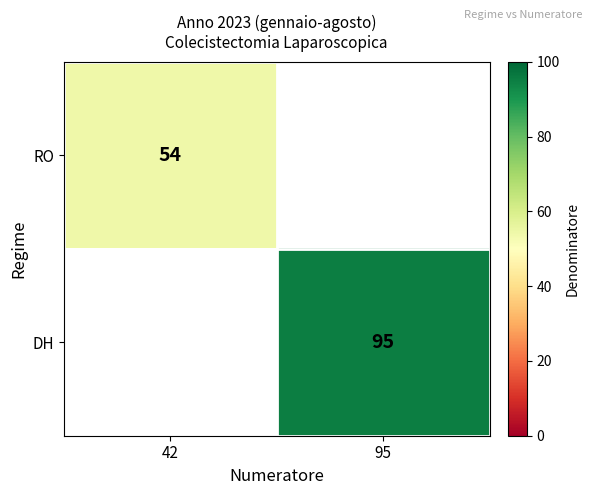

At how many categories does at least one series exceed 57?

1